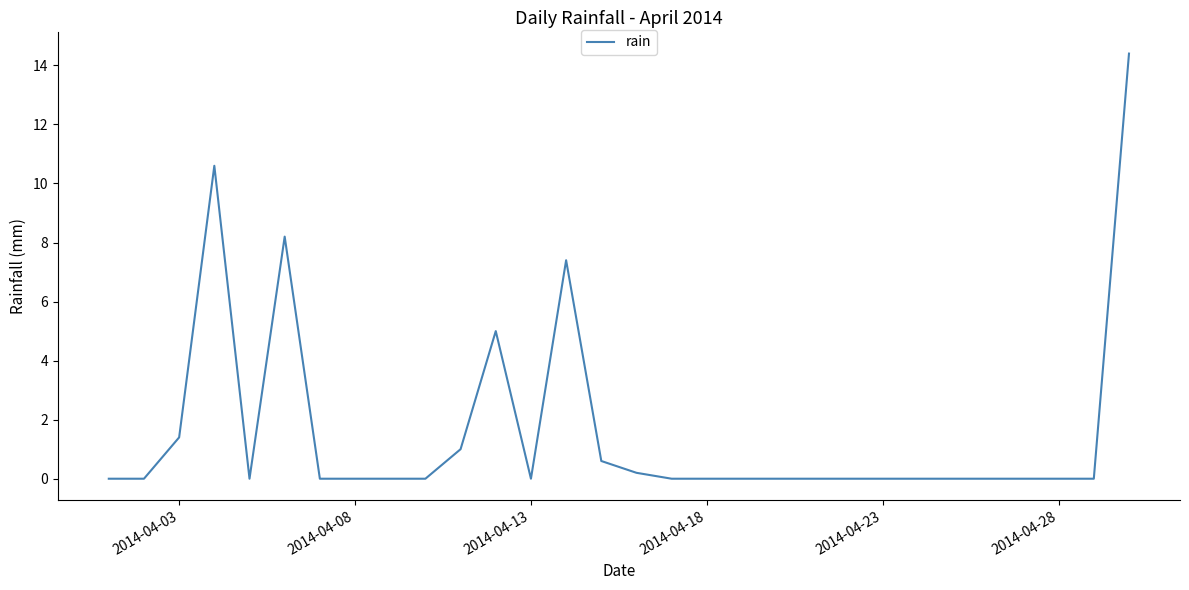

What is the difference between the maximum and minimum values?

14.4